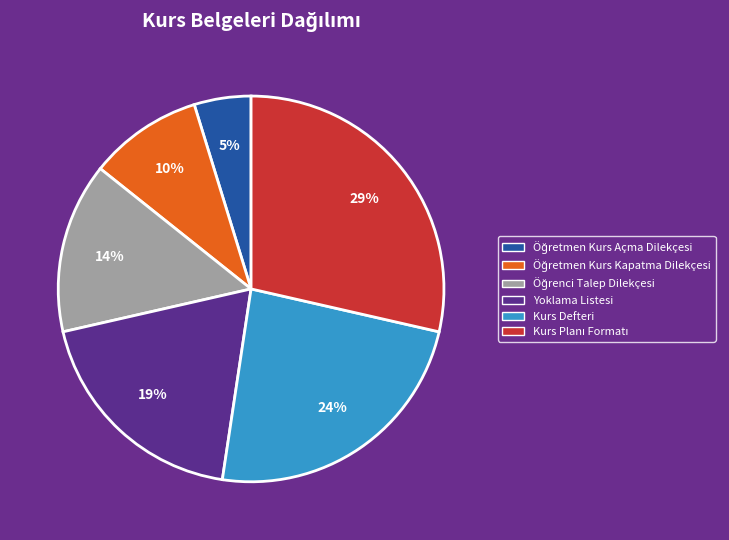

Do Yoklama Listesi and Kurs Defteri together represent more than half of the pie?

No